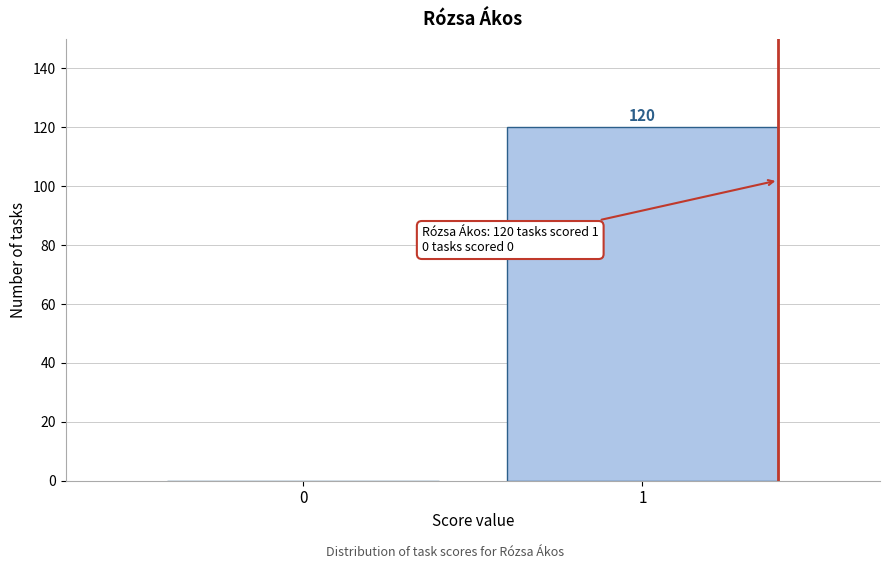

Reading left to right, list all the values displayed in this chart.

0=0	1=120